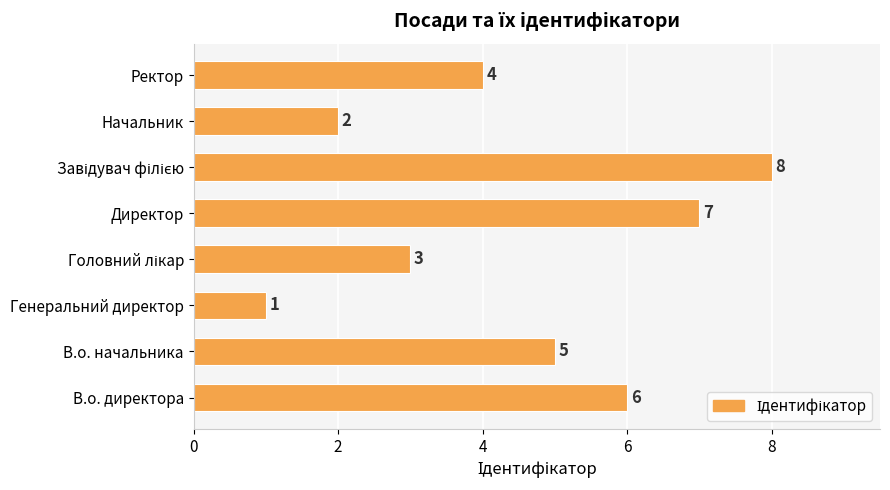

What is the change in value from В.о. начальника to Директор?

+2